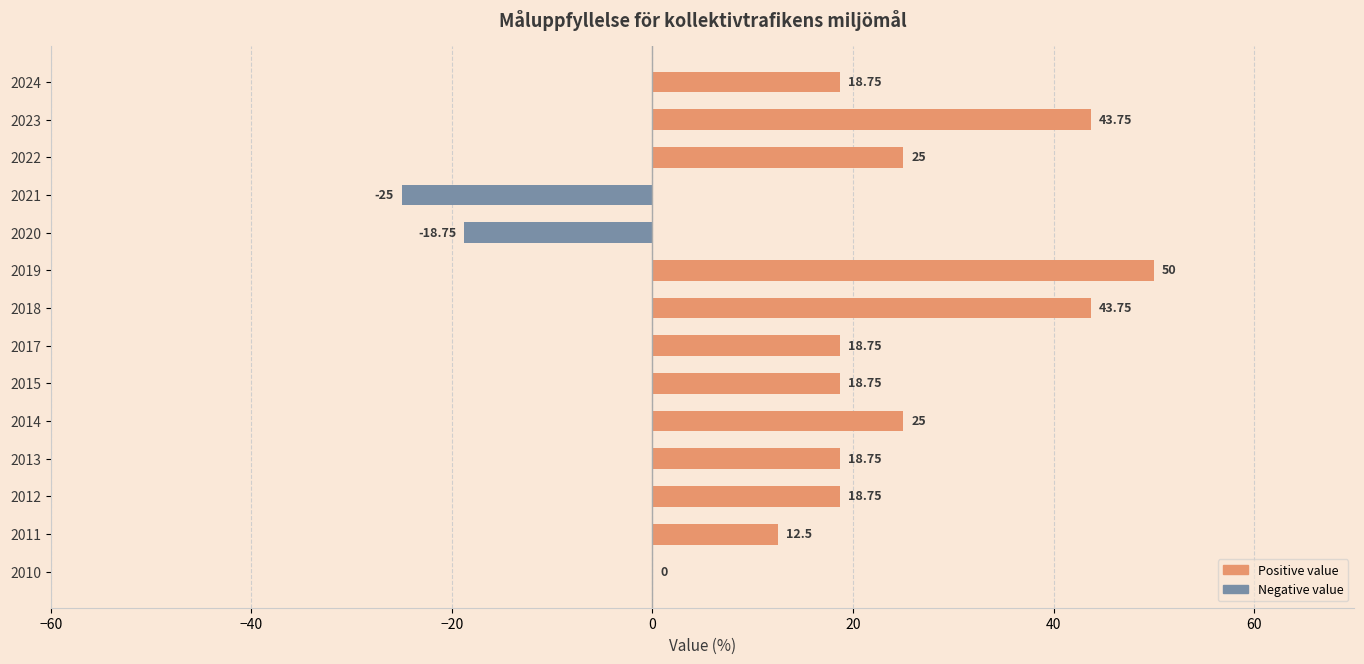

What is the change in value from 2011 to 2021?

-37.5